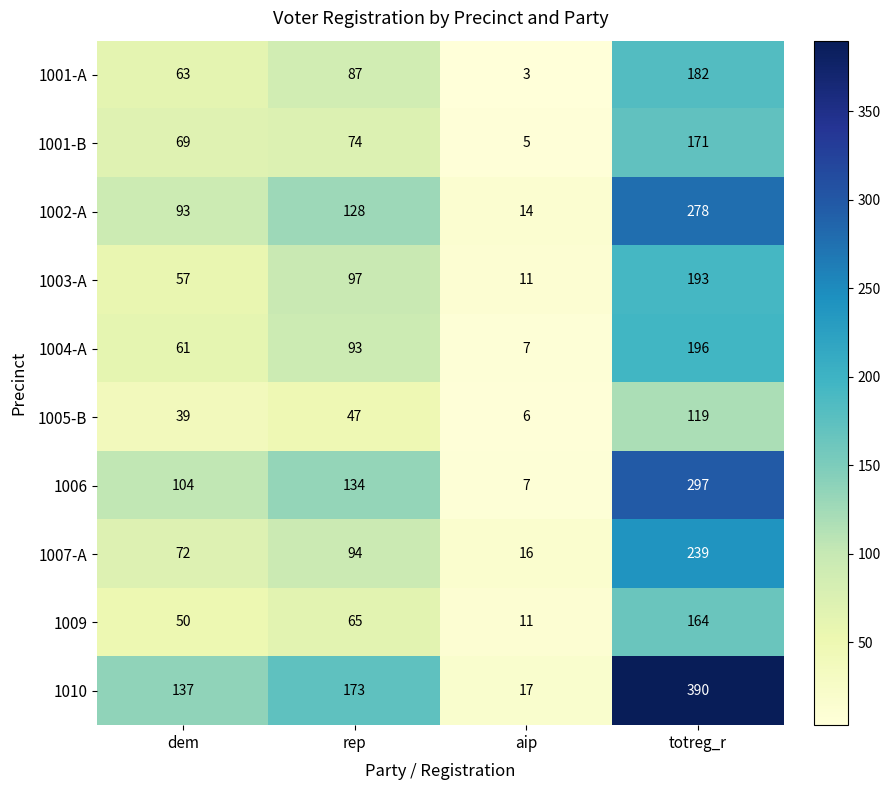

Which series changed the most between rep and aip?

1010